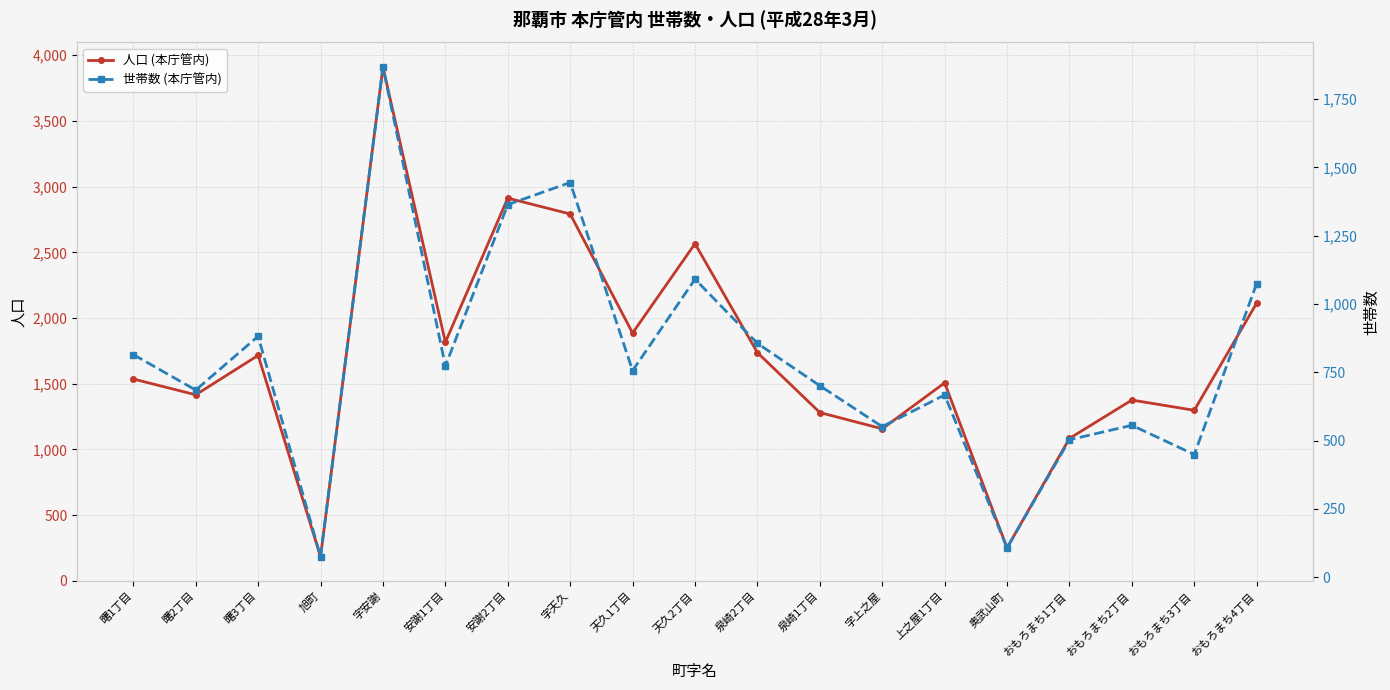

The value of 世帯数 (本庁管内) at 曙3丁目 is 882. True or false?

True